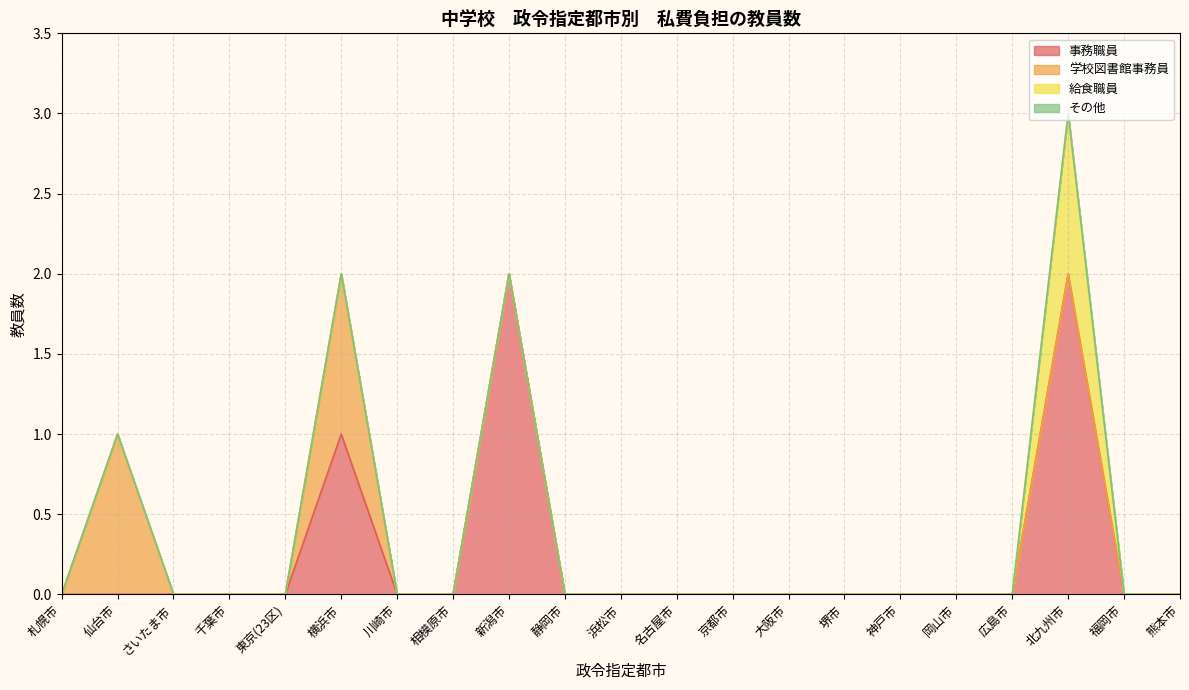

Between 広島市 and 千葉市, which is larger?

広島市